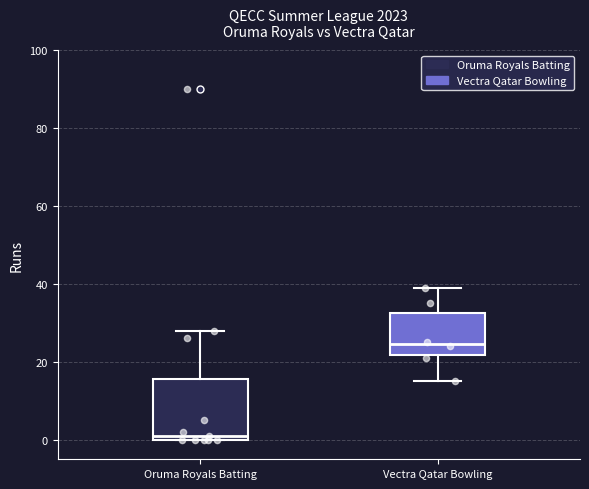

Reading left to right, transcribe this box plot: for each box, give where its median line is, the range the box spans, and where its two whiskers end, as read against the y-axis. The values are not printed on the chart, so give them approximately, as read against the axis.

Oruma Royals Batting: median 2, box 0 to 16, whiskers 0 to 28
Vectra Qatar Bowling: median 24, box 22 to 32, whiskers 16 to 40